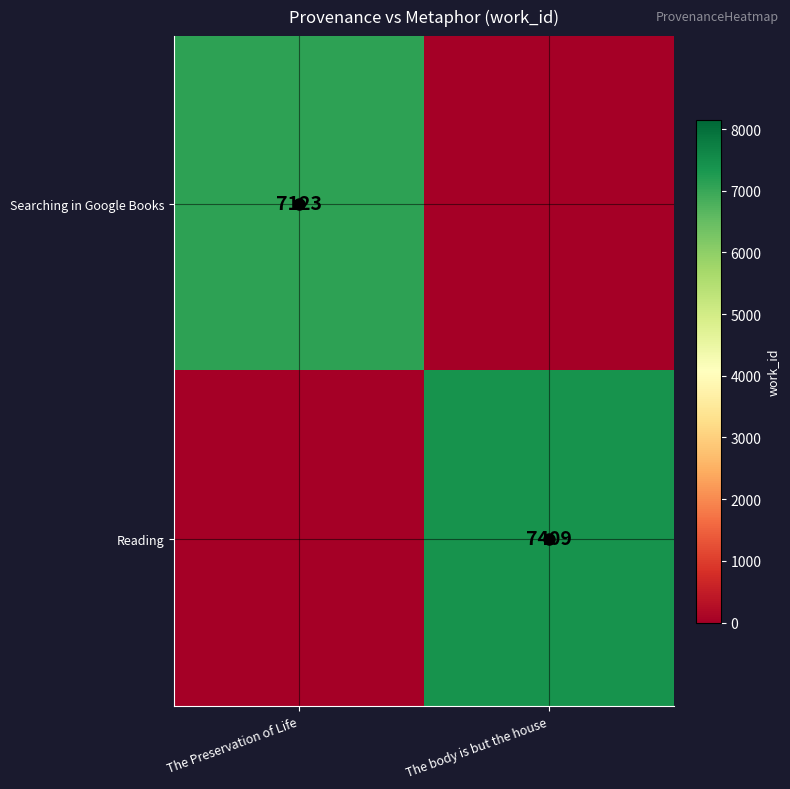

True or false: Reading has a value of 7409 at The body is but the house.

True